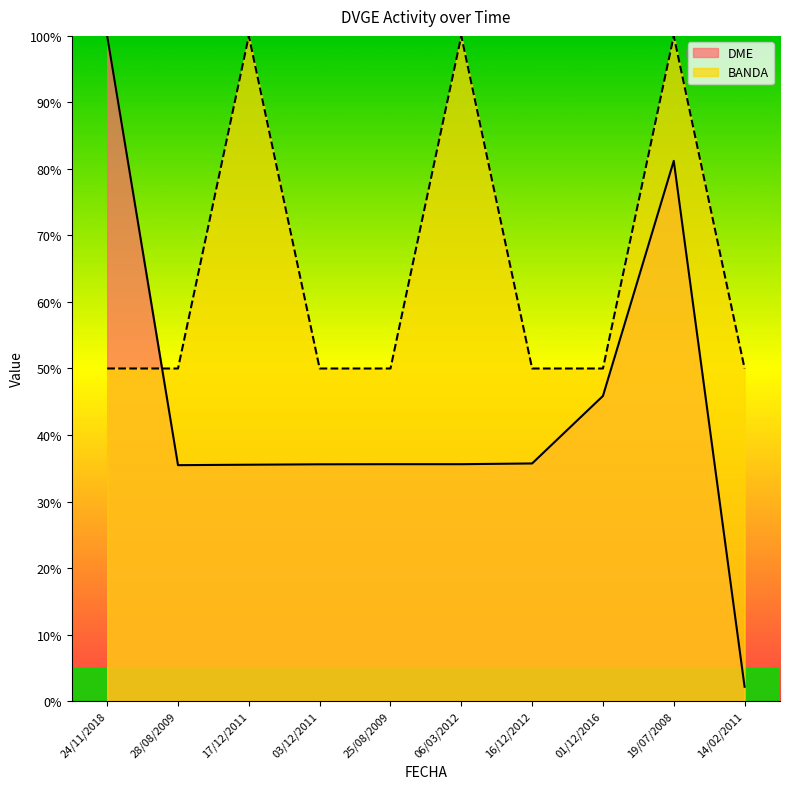

Which series has the widest spread of values?

DME